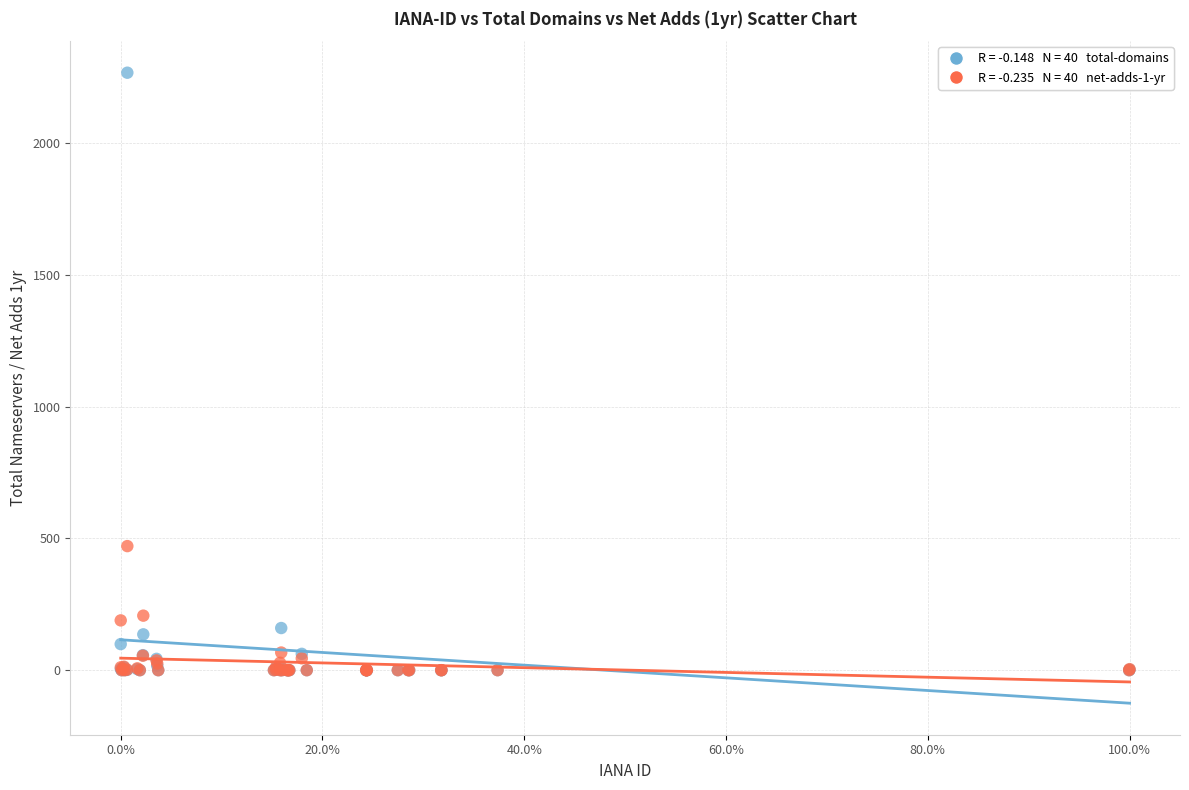

Across all series, what Y value is closest to 1134?

471